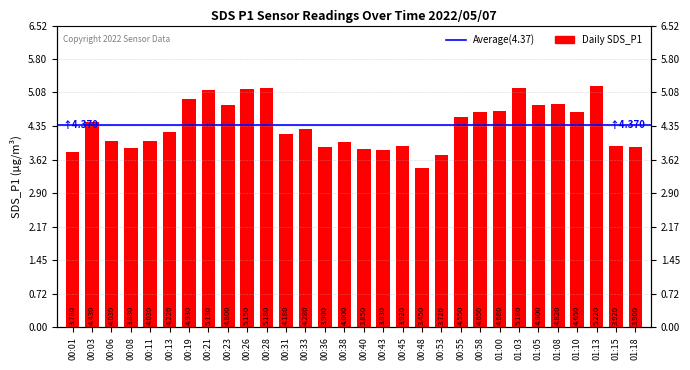

What is the greatest value displayed?

5.2